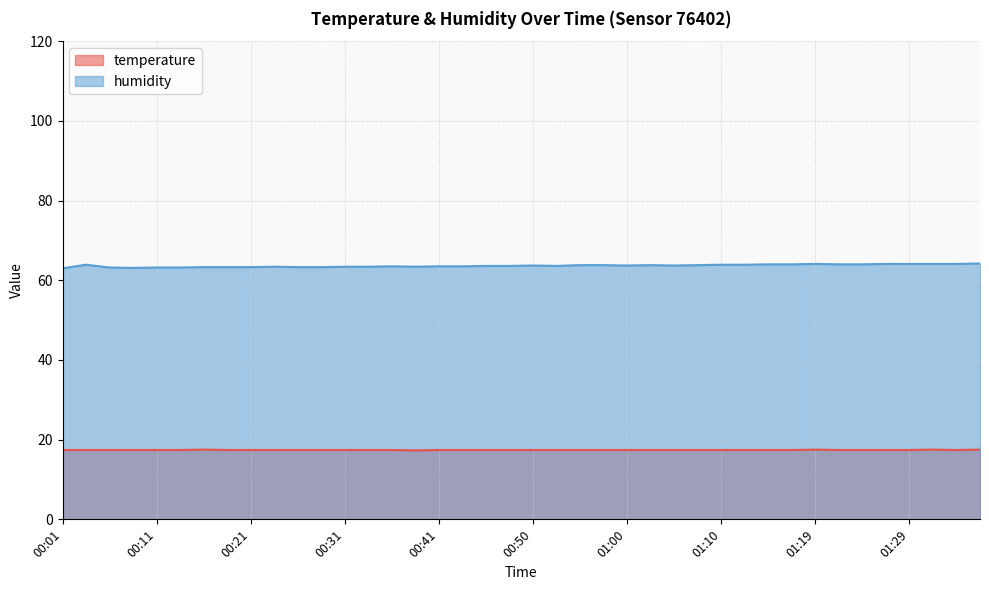

What is the label of the 22nd point from the left?

00:53